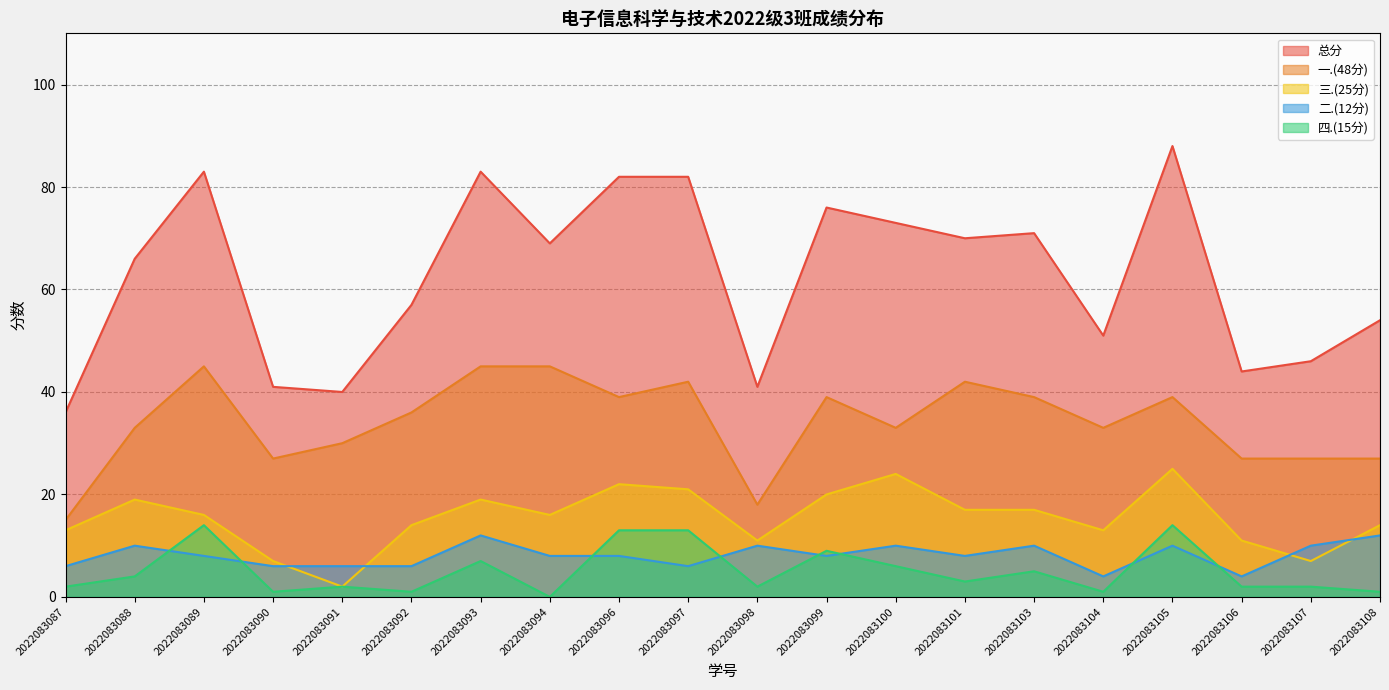

Rank the series at 2022083104 from highest to lowest value.

总分, 一.(48分), 三.(25分), 二.(12分), 四.(15分)